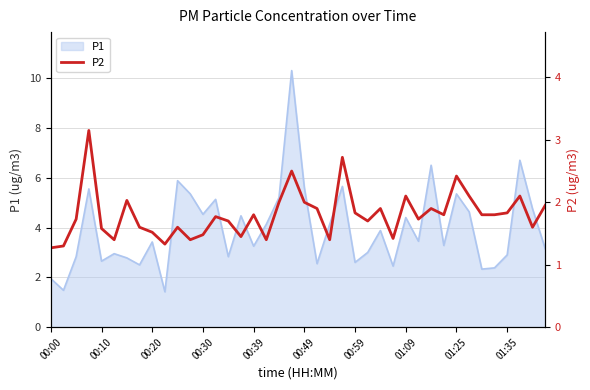

What is the maximum value for P1?

10.3